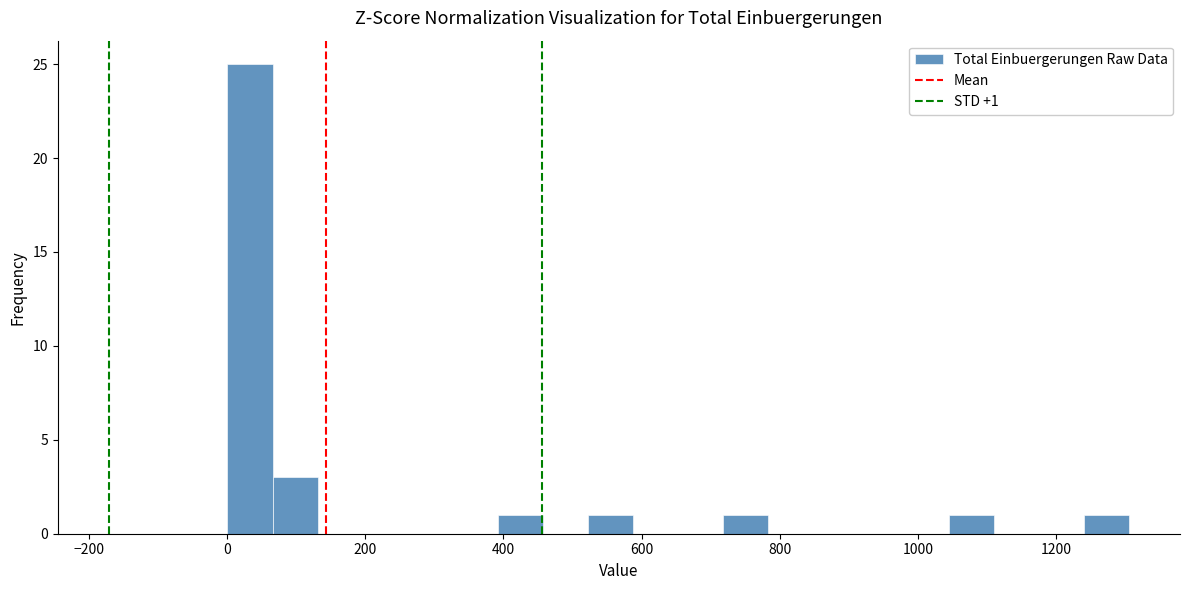

Around what value on the x-axis is the tallest bar? Give the approximate position of its centre, as read against the axis.

40